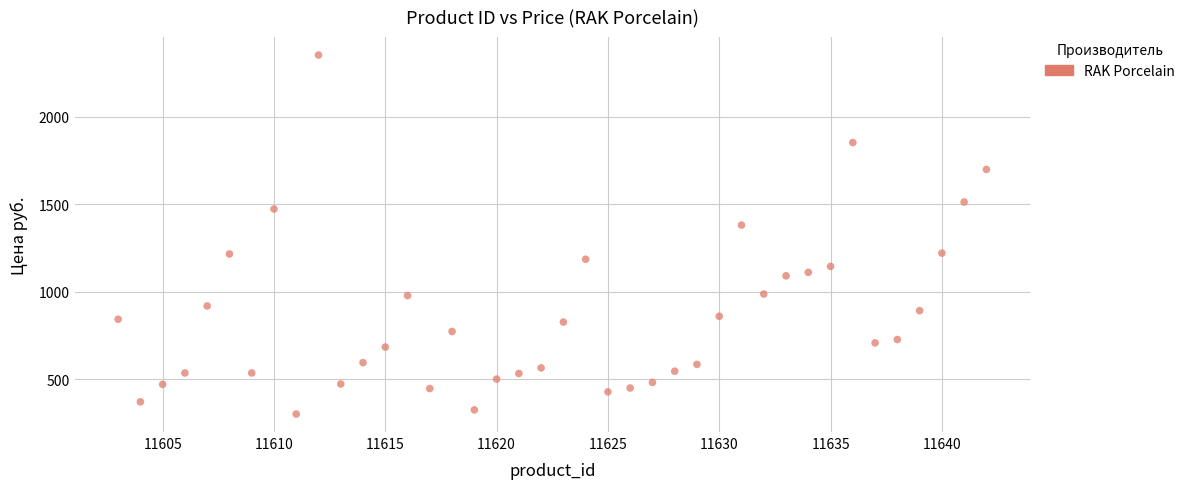

What Y value in the scatter plot is closest to 1326?

1380